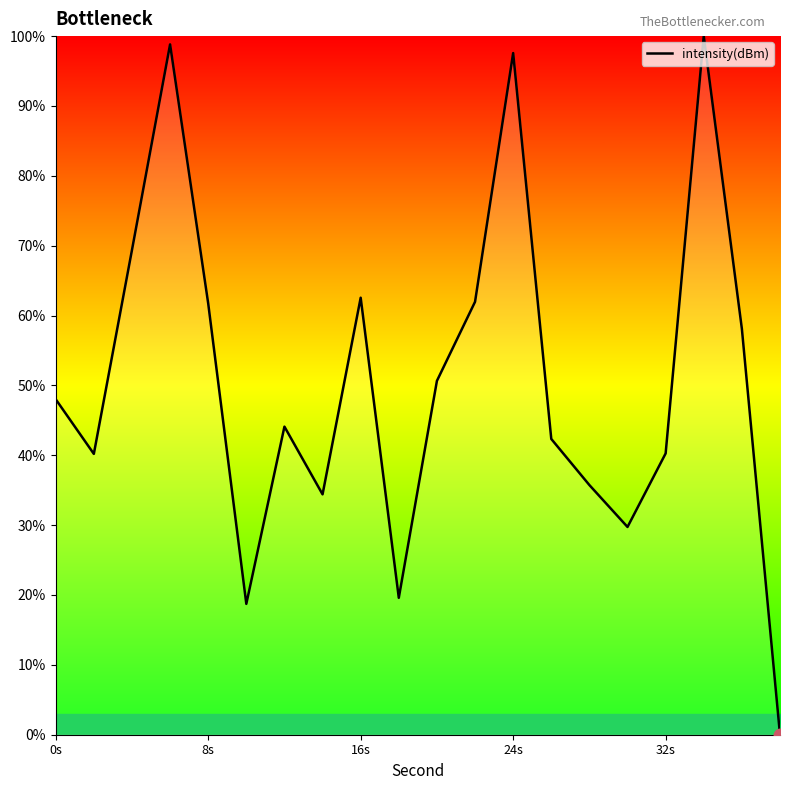

What is the difference between the maximum and minimum values?

100.0